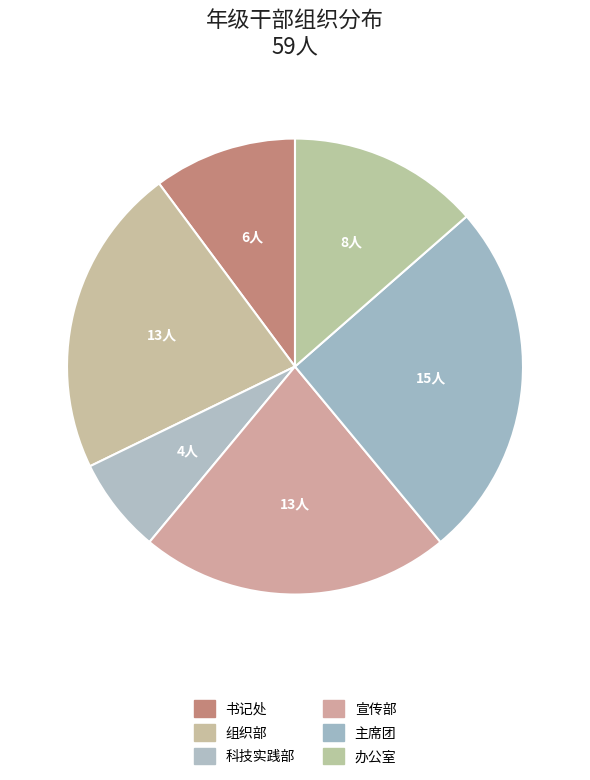

To the nearest percent, what is the difference between the 主席团 and 科技实践部 slice percentages?

19%